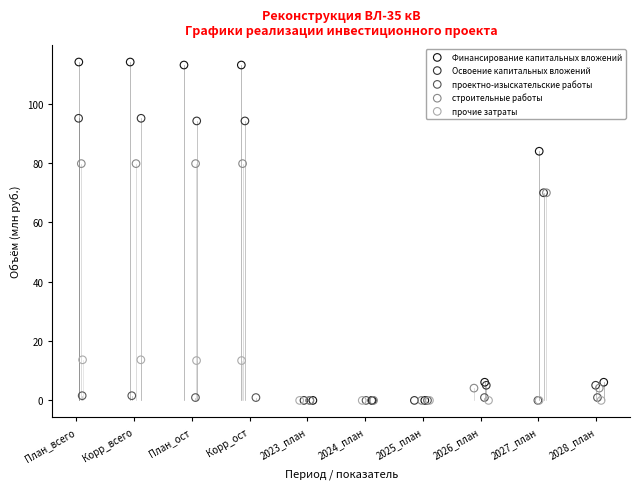

Which series has the largest Y range (max minus min)?

Финансирование капитальных вложений